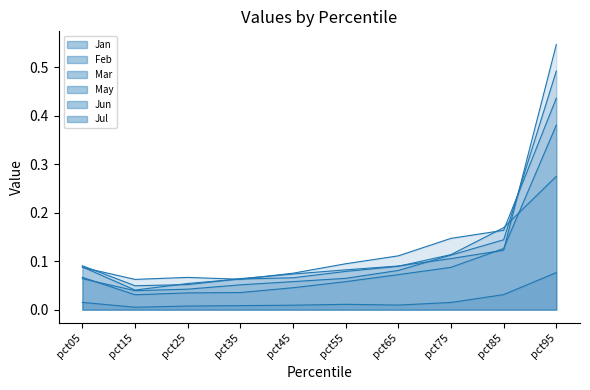

The value of Mar at pct35 is 0.1. True or false?

True